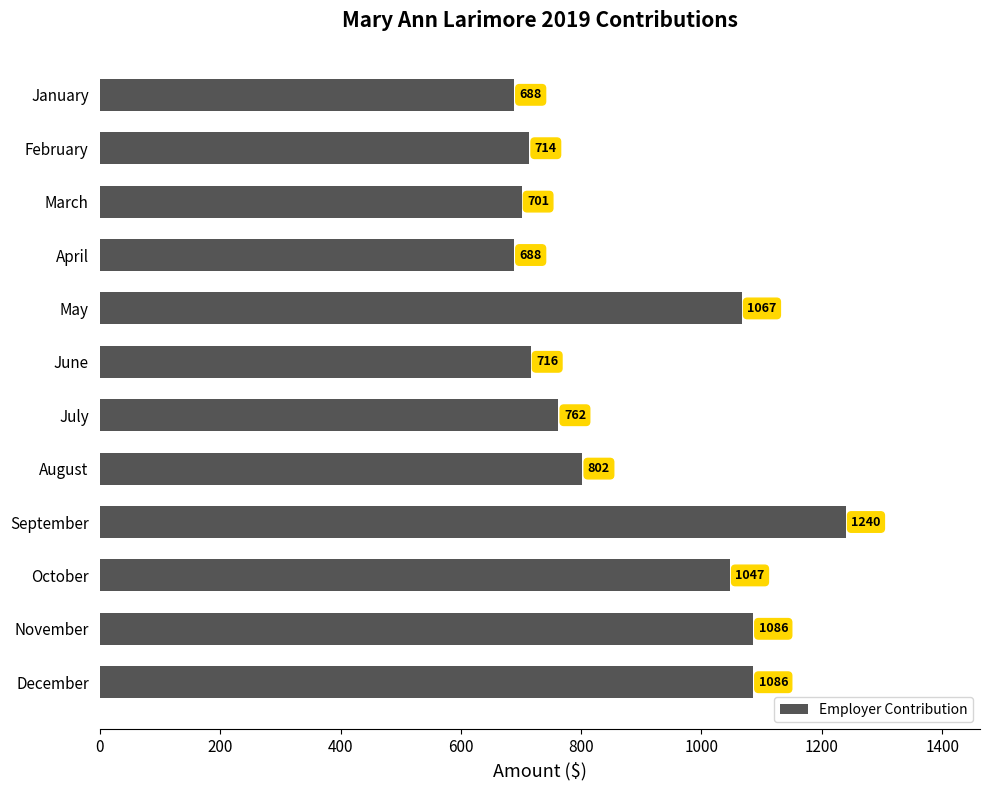

Which category has the highest value across all series?

September